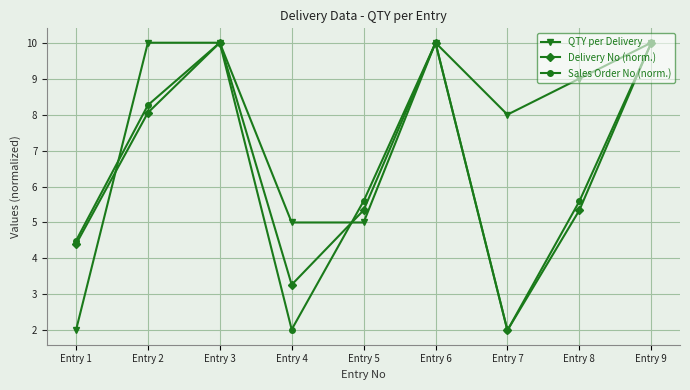

Which series changed the most between Entry 3 and Entry 8?

Delivery No (norm.)